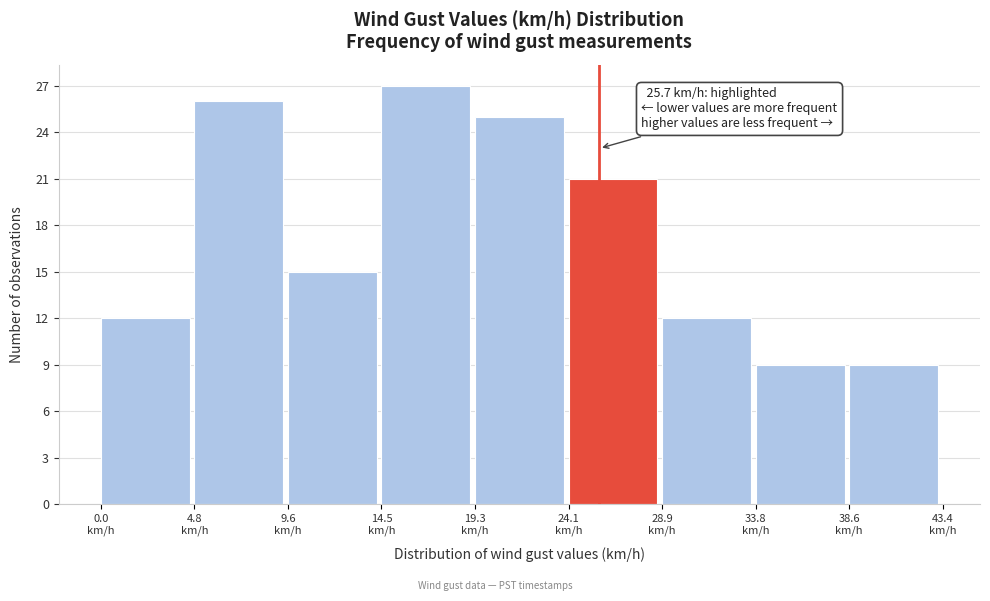

Over which range of the x-axis is the bar tallest?

14.5 to 19.5